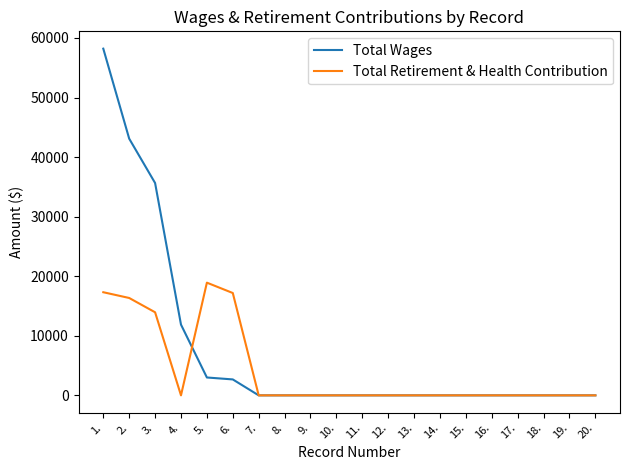

How many distinct data groups are displayed?

2